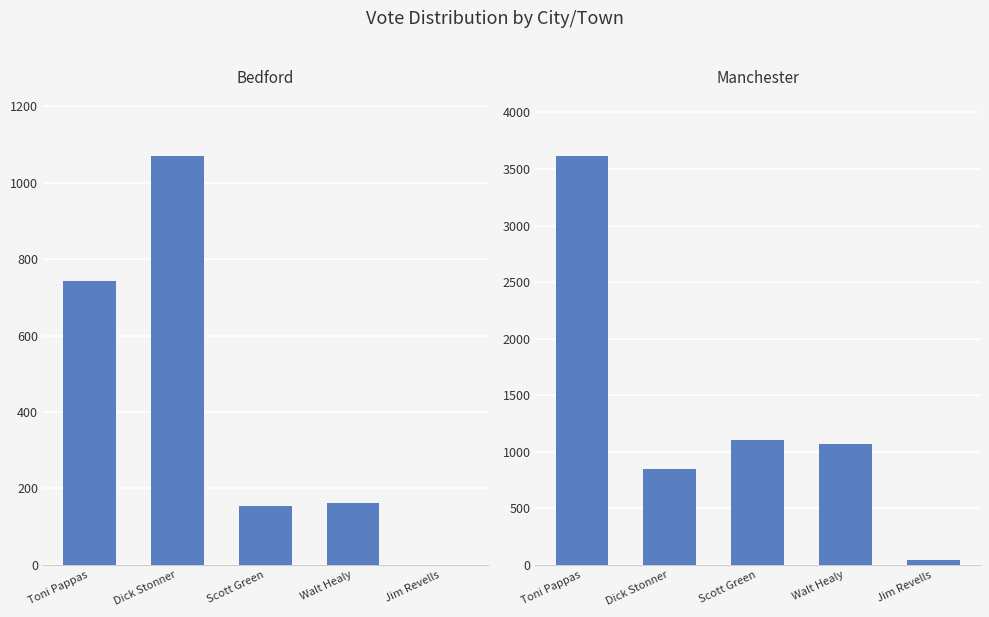

What is the highest value of the Dick Stonner series?

1071